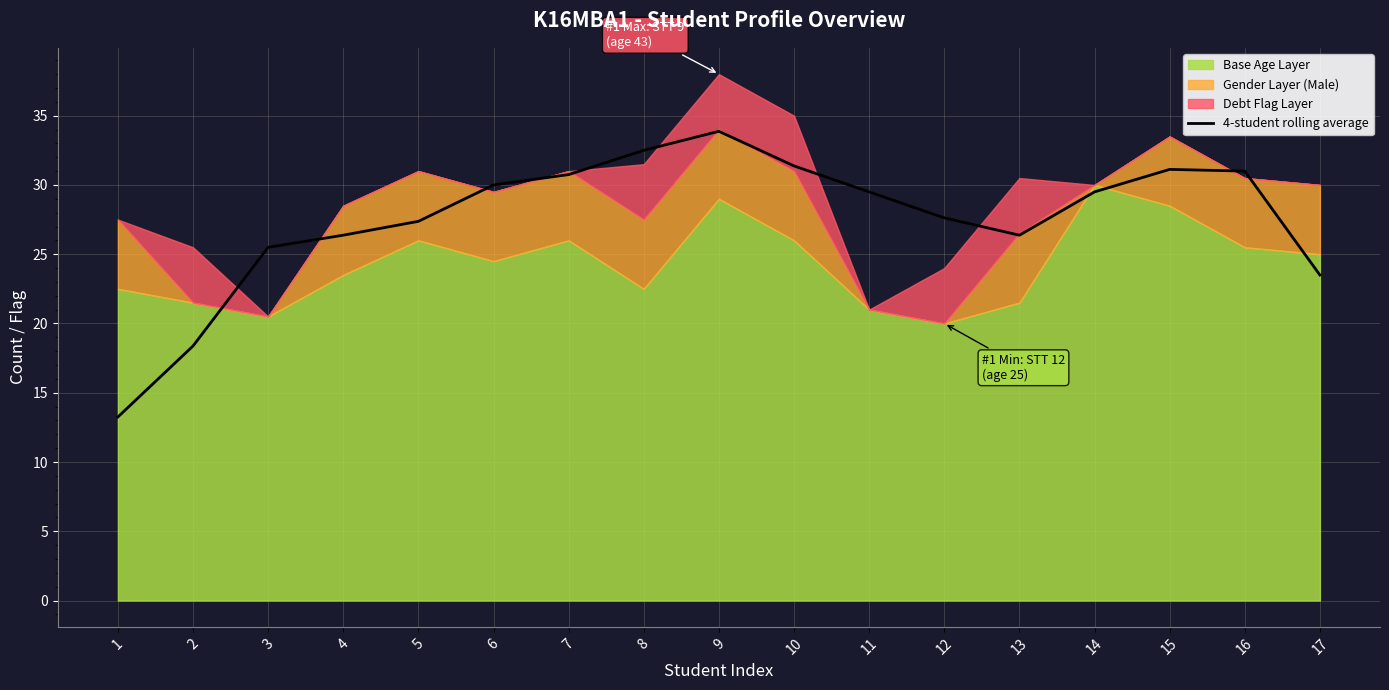

Reading left to right, transcribe all the data shown in this chart.

1=13.2	2=18.4	3=25.5	4=26.4	5=27.4	6=30.0	7=30.7	8=32.5	9=33.9	10=31.4	11=29.5	12=27.6	13=26.4	14=29.5	15=31.1	16=31.0	17=23.5